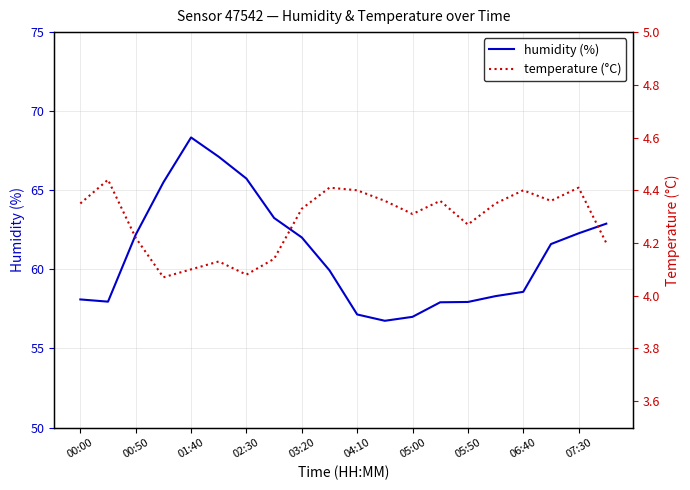

What is the value of the humidity point at the 15th from the left?

57.9